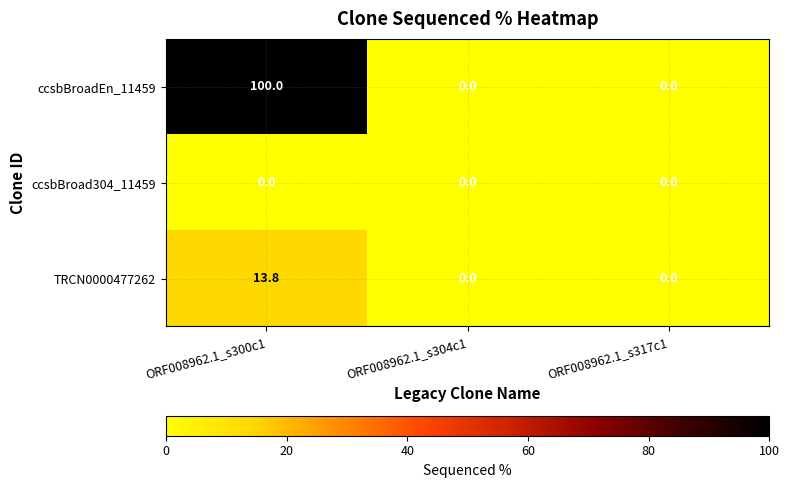

List the series in order of their peak value, lowest first.

ccsbBroad304_11459, TRCN0000477262, ccsbBroadEn_11459